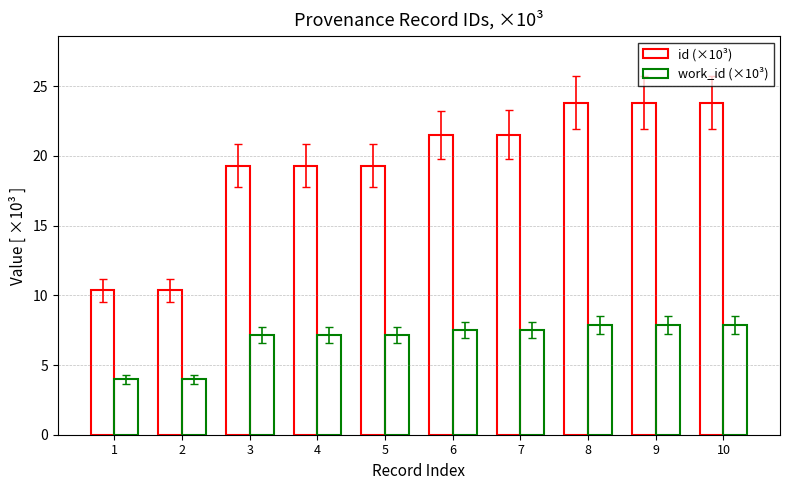

What is the difference between the maximum and minimum values in the work_id (×10³) series?

3.9